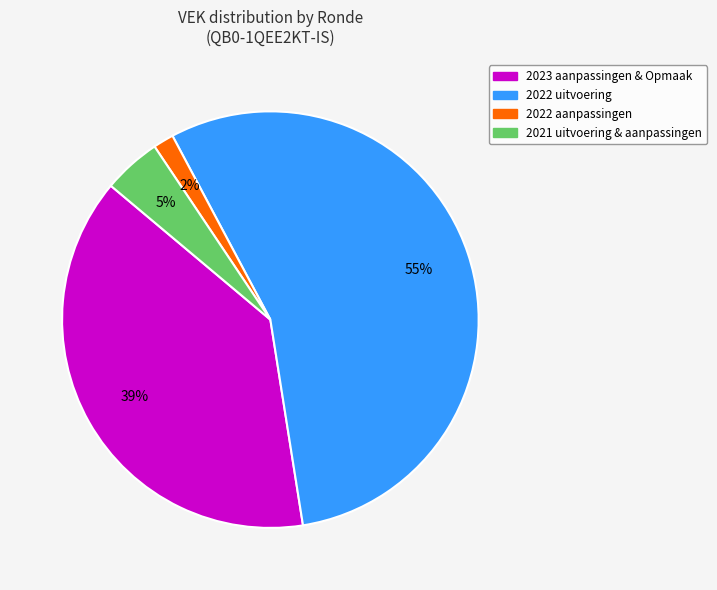

To the nearest percent, what is the average slice percentage?

25%